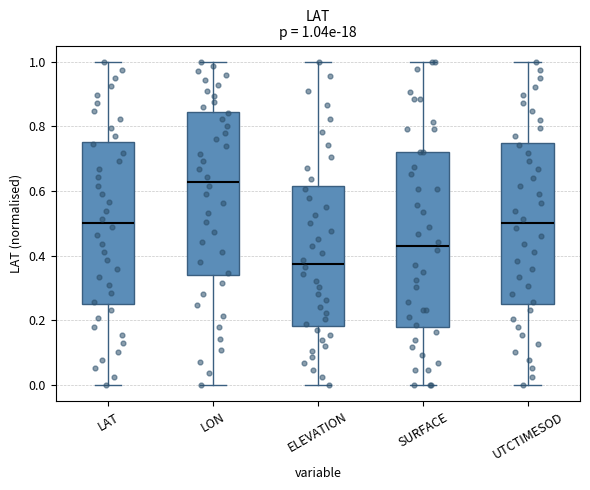

Which box's median line is the highest?

LON